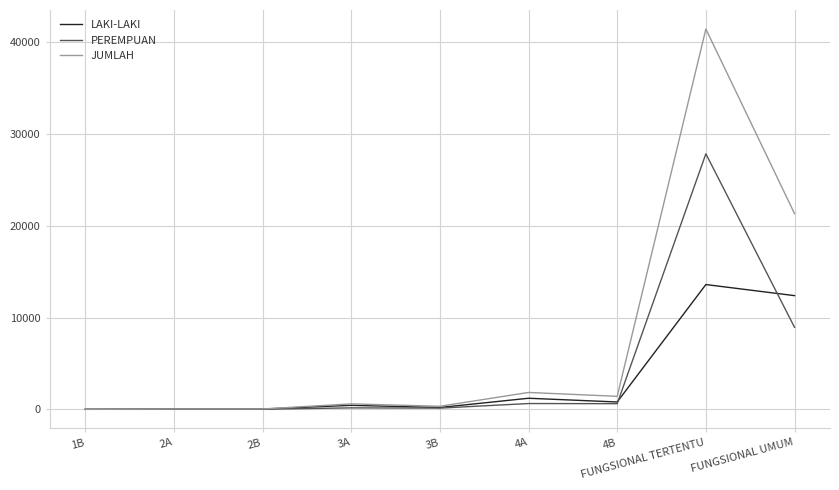

Is it true that PEREMPUAN equals 8932 at FUNGSIONAL UMUM?

True